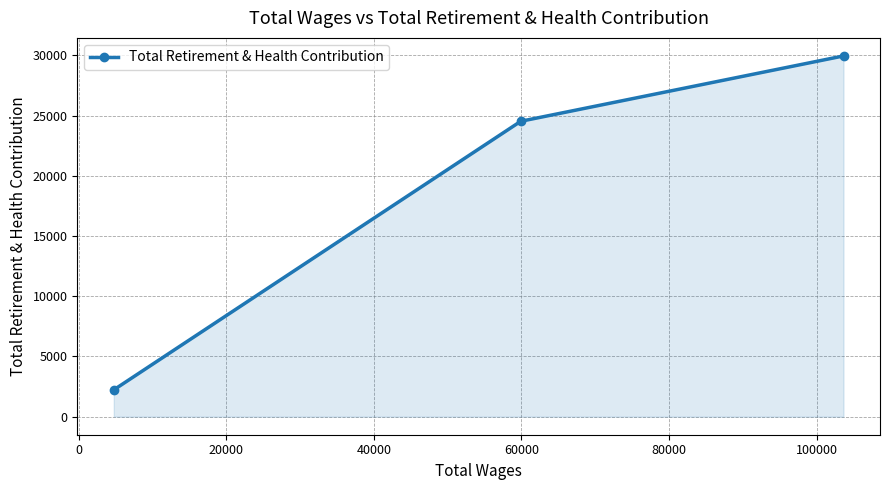

What is the average value?

18904